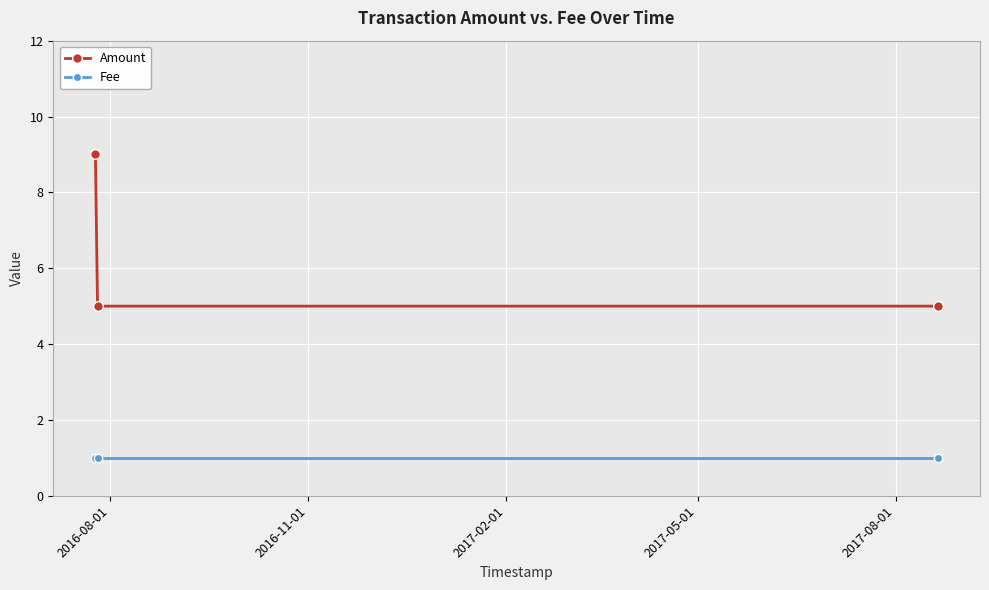

Which series has the widest spread of values?

Amount